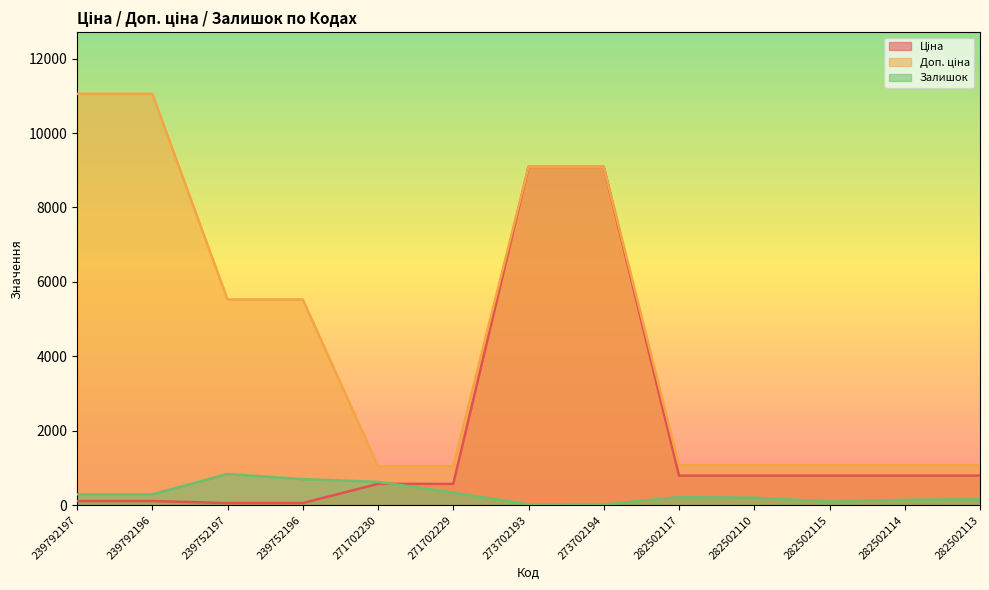

Reading right to left, transcribe all the data shown in this chart.

Ціна: 282502113=793.0	282502114=793.0	282502115=793.0	282502110=793.0	282502117=793.0	273702194=9092.0	273702193=9092.0	271702229=571.6	271702230=571.6	239752196=55.3	239752197=55.3	239792196=110.5	239792197=110.5
Доп. ціна: 282502113=1074.6	282502114=1074.6	282502115=1074.6	282502110=1074.6	282502117=1074.6	273702194=9092.0	273702193=9092.0	271702229=1048.0	271702230=1048.0	239752196=5528.0	239752197=5528.0	239792196=11055.0	239792197=11055.0
Залишок: 282502113=159.0	282502114=143.0	282502115=95.0	282502110=200.0	282502117=215.0	273702194=18.0	273702193=20.0	271702229=337.0	271702230=626.0	239752196=698.0	239752197=838.0	239792196=290.0	239792197=289.0